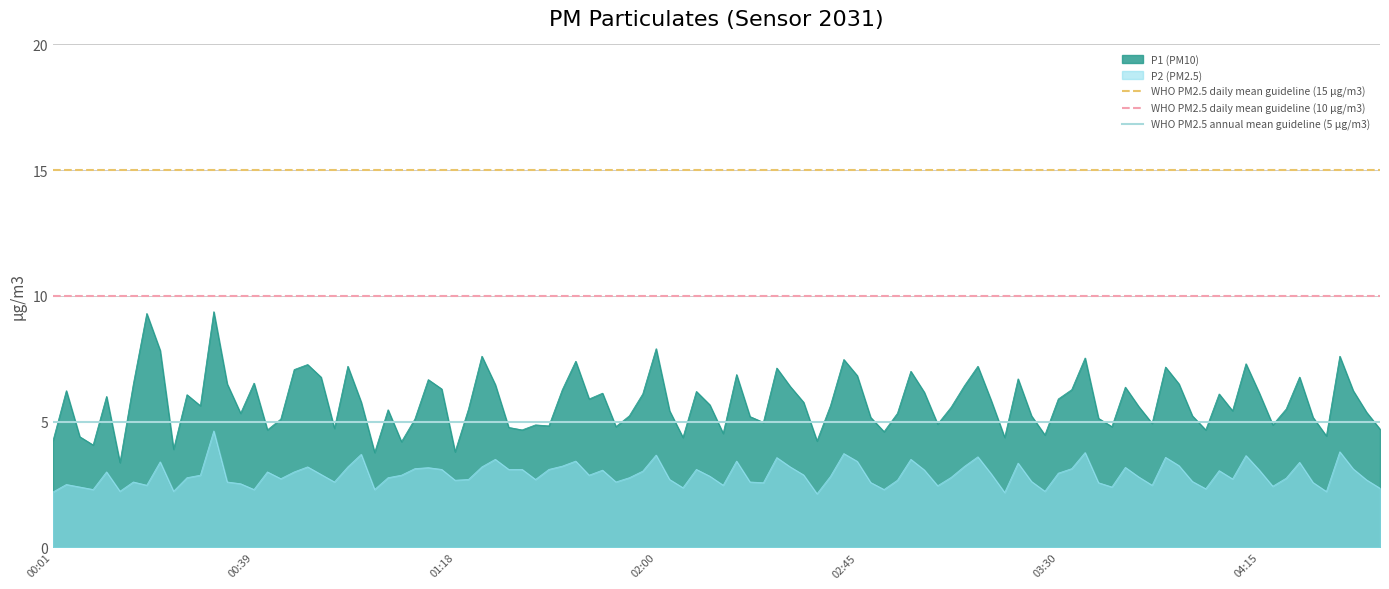

True or false: P1 (PM10) and P2 (PM2.5) intersect in this chart.

False